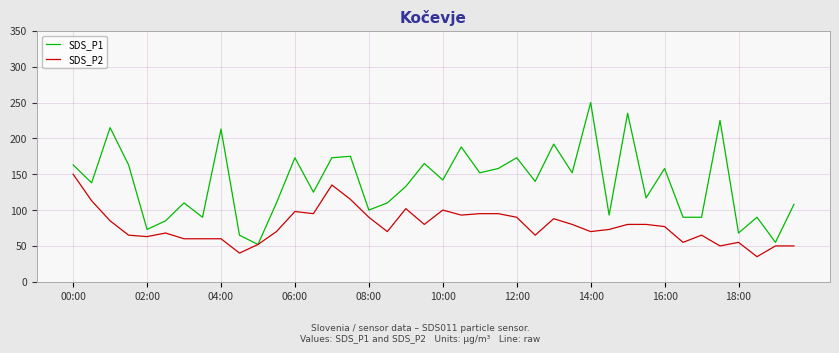

Which series has the widest spread of values?

SDS_P1